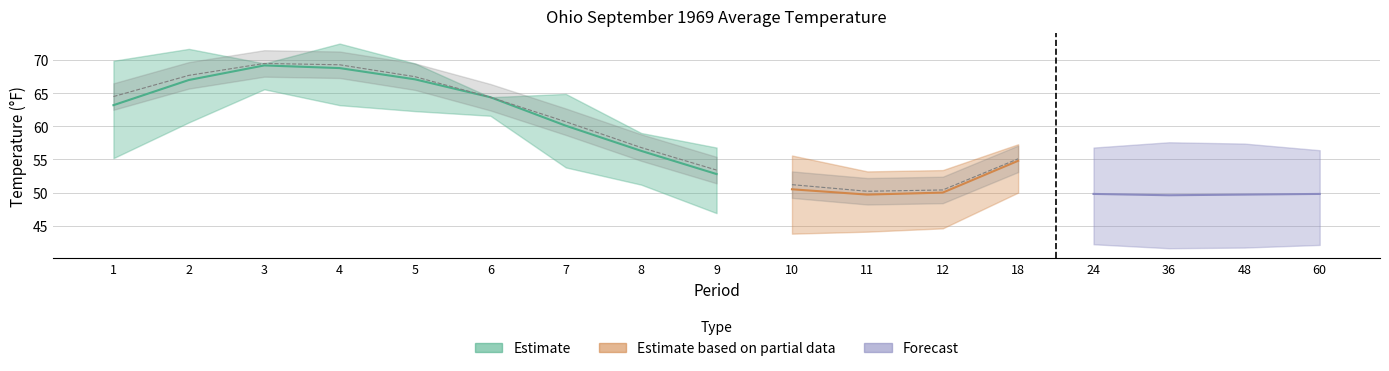

At which label does High Rank reach its minimum?

3